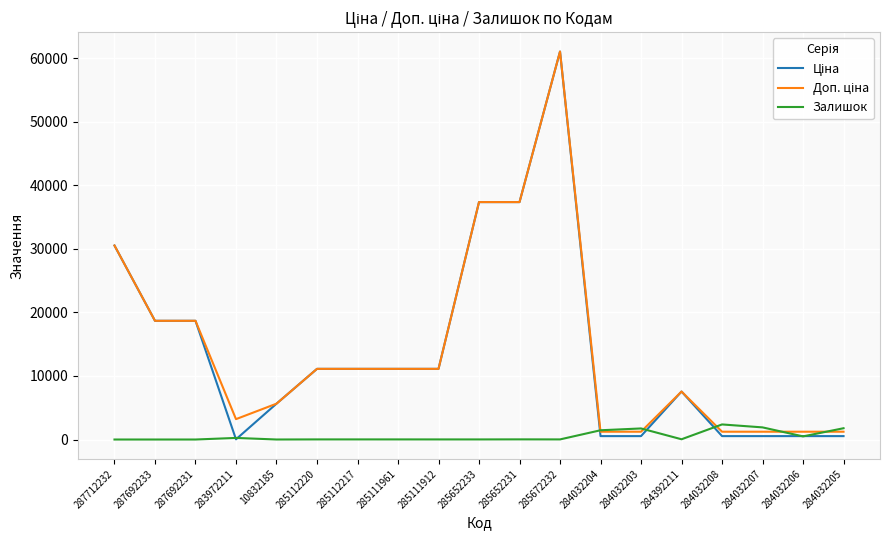

What is the total value across all series at 285112217?

22244.2